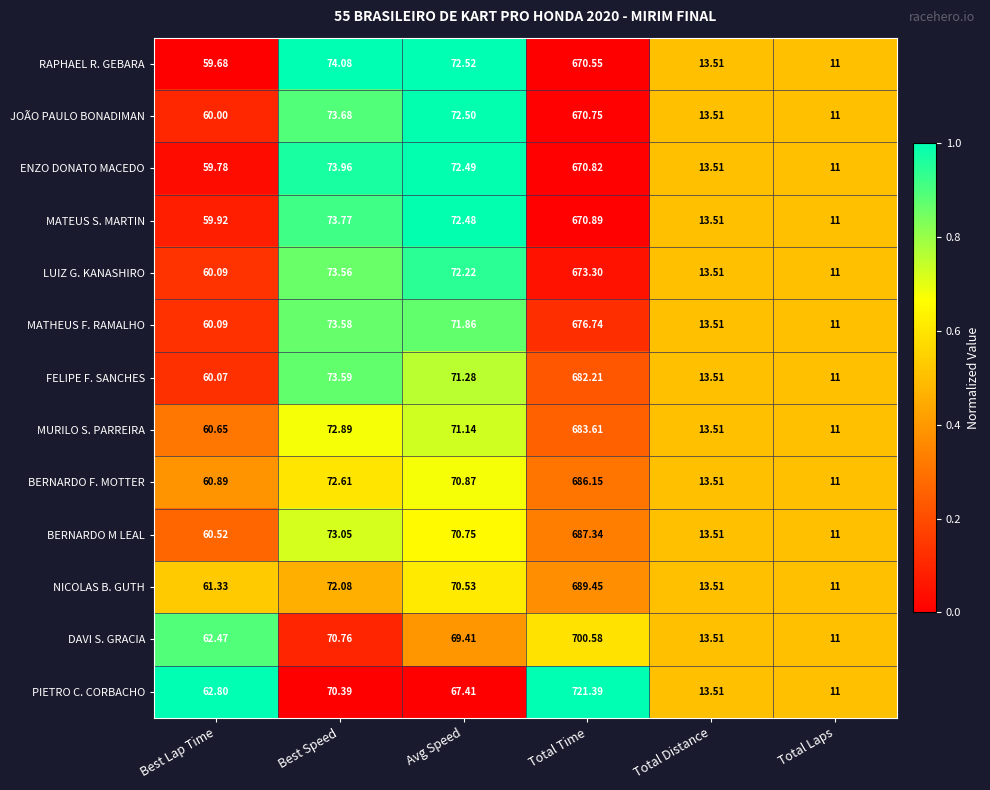

What is the total value across all series at Avg Speed?

925.5